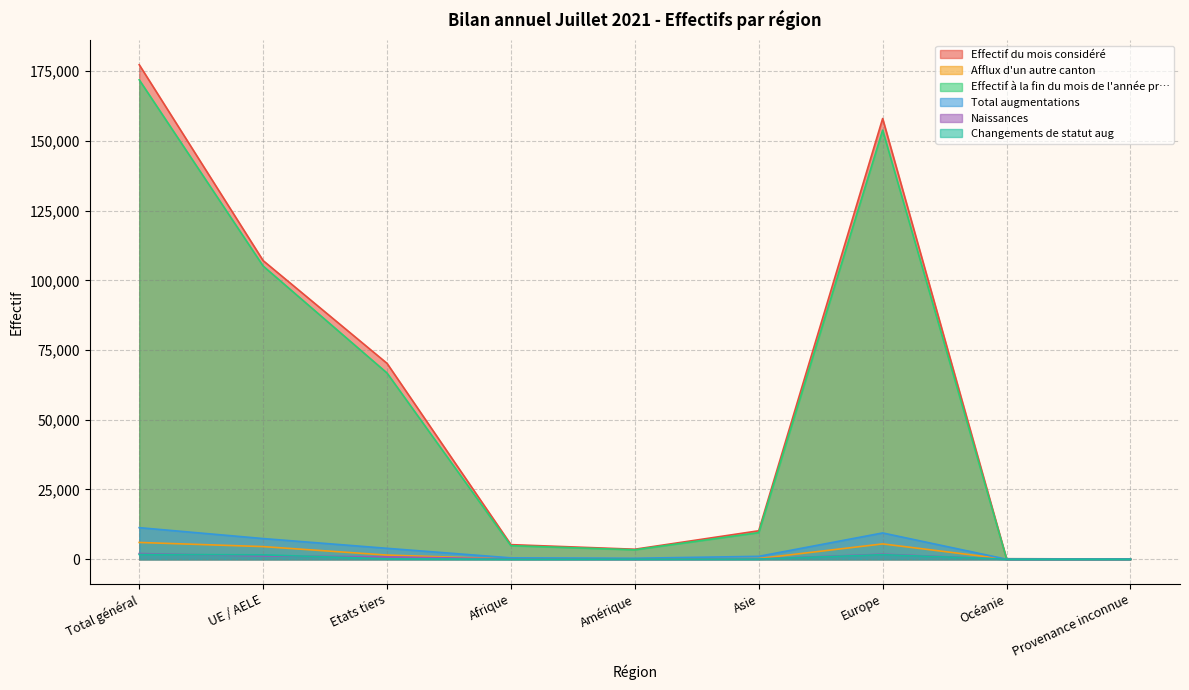

How many values in the Effectif du mois considéré series exceed 10201?

4